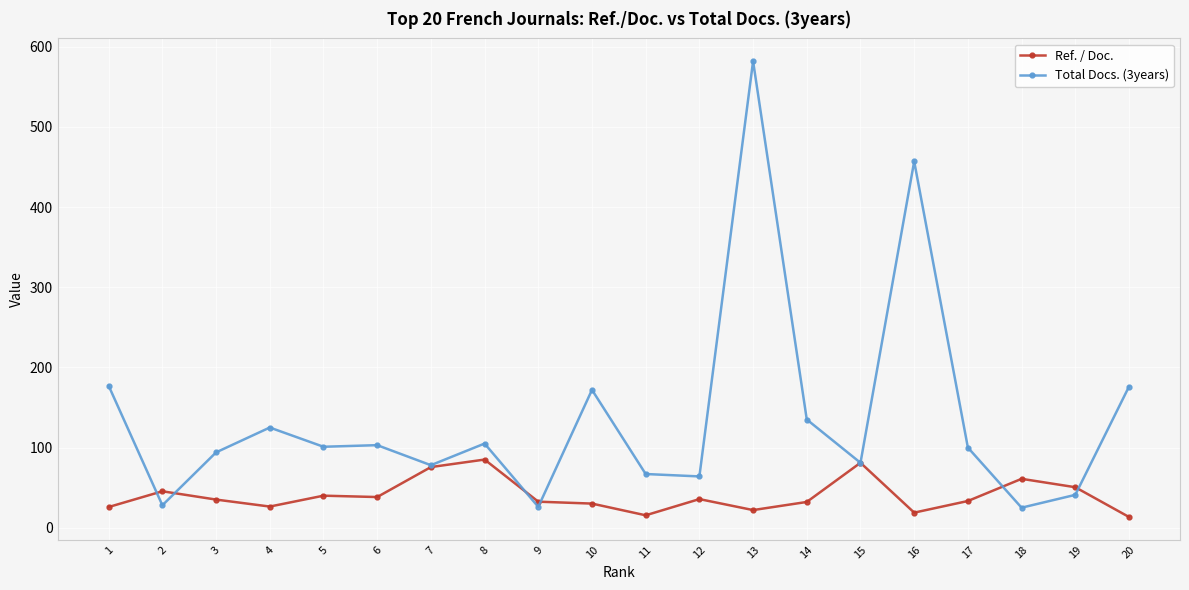

Rank the series at 5 from highest to lowest value.

Total Docs. (3years), Ref. / Doc.